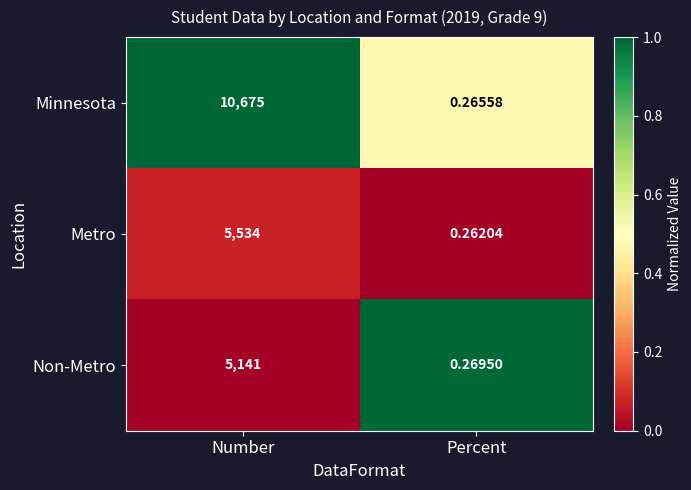

Which category has the lowest value in the Minnesota series?

Percent